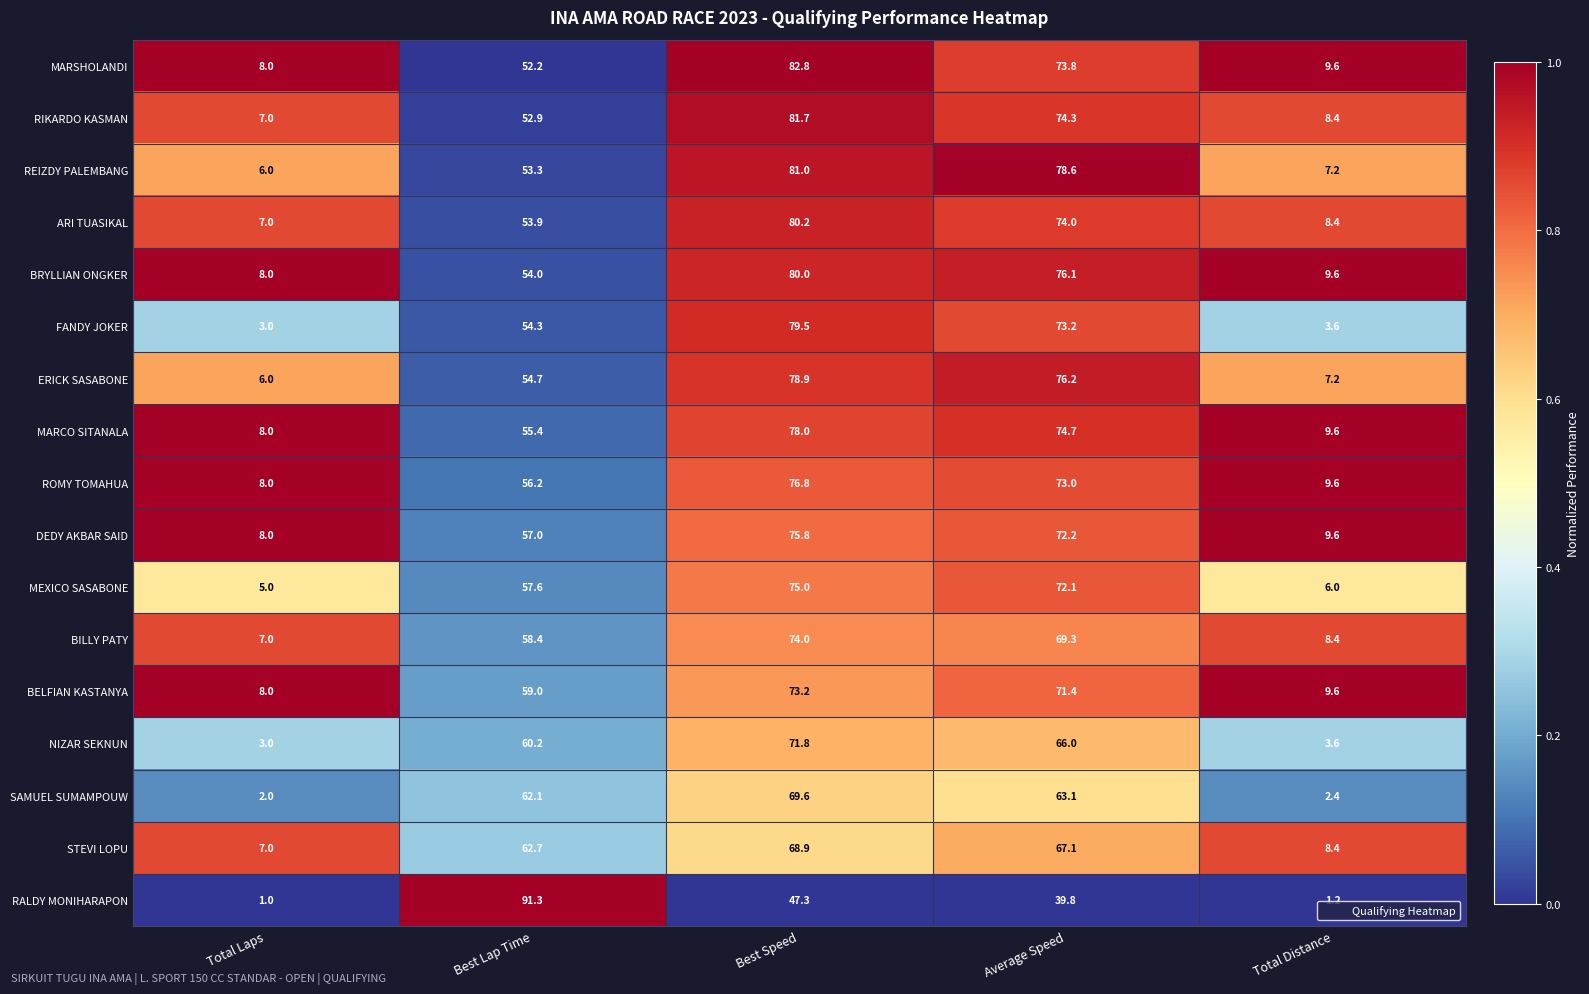

How many series are shown in this chart?

17